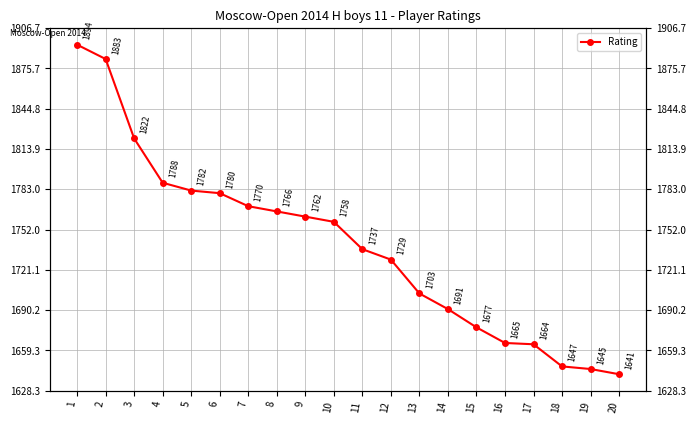

Rank the categories by value from lowest to highest.

20, 19, 18, 17, 16, 15, 14, 13, 12, 11, 10, 9, 8, 7, 6, 5, 4, 3, 2, 1